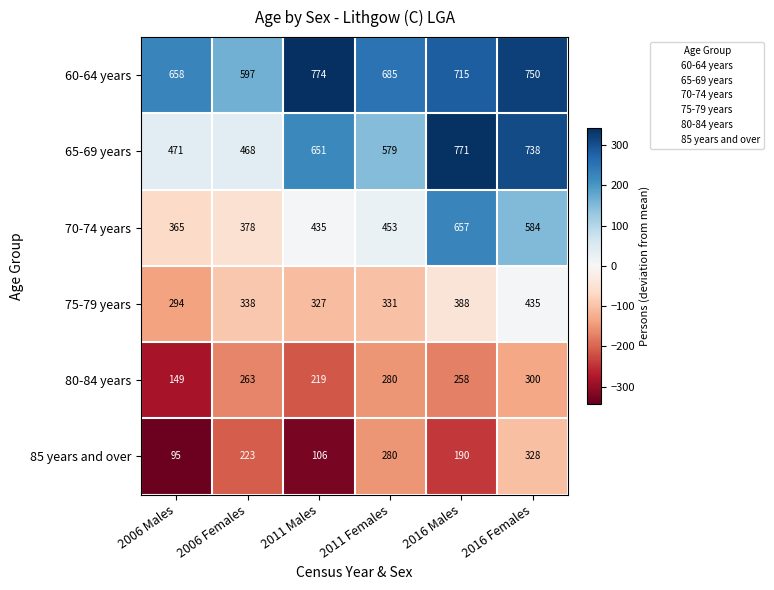

At which label is 65-69 years closest to 619?

2011 Males